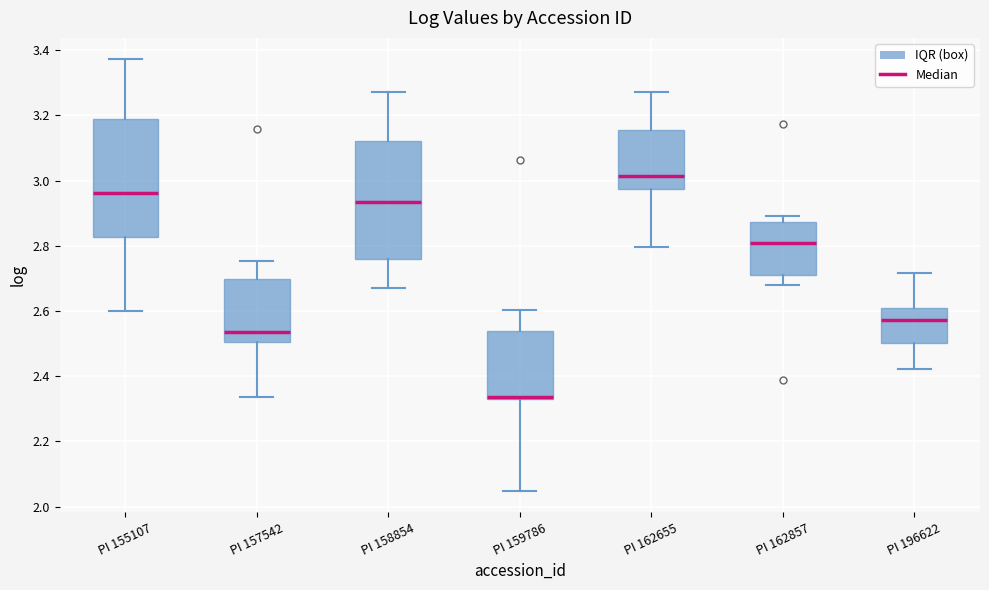

Reading left to right, transcribe this box plot: for each box, give where its median line is, the range the box spans, and where its two whiskers end, as read against the y-axis. The values are not printed on the chart, so give them approximately, as read against the axis.

PI 155107: median 2.96, box 2.82 to 3.18, whiskers 2.60 to 3.38
PI 157542: median 2.54, box 2.50 to 2.70, whiskers 2.34 to 2.76
PI 158854: median 2.94, box 2.76 to 3.12, whiskers 2.66 to 3.28
PI 159786: median 2.34 (just above the box's lower edge), box 2.34 to 2.54, whiskers 2.04 to 2.60
PI 162655: median 3.02, box 2.98 to 3.16, whiskers 2.80 to 3.28
PI 162857: median 2.80, box 2.70 to 2.88, whiskers 2.68 to 2.90
PI 196622: median 2.58, box 2.50 to 2.60, whiskers 2.42 to 2.72